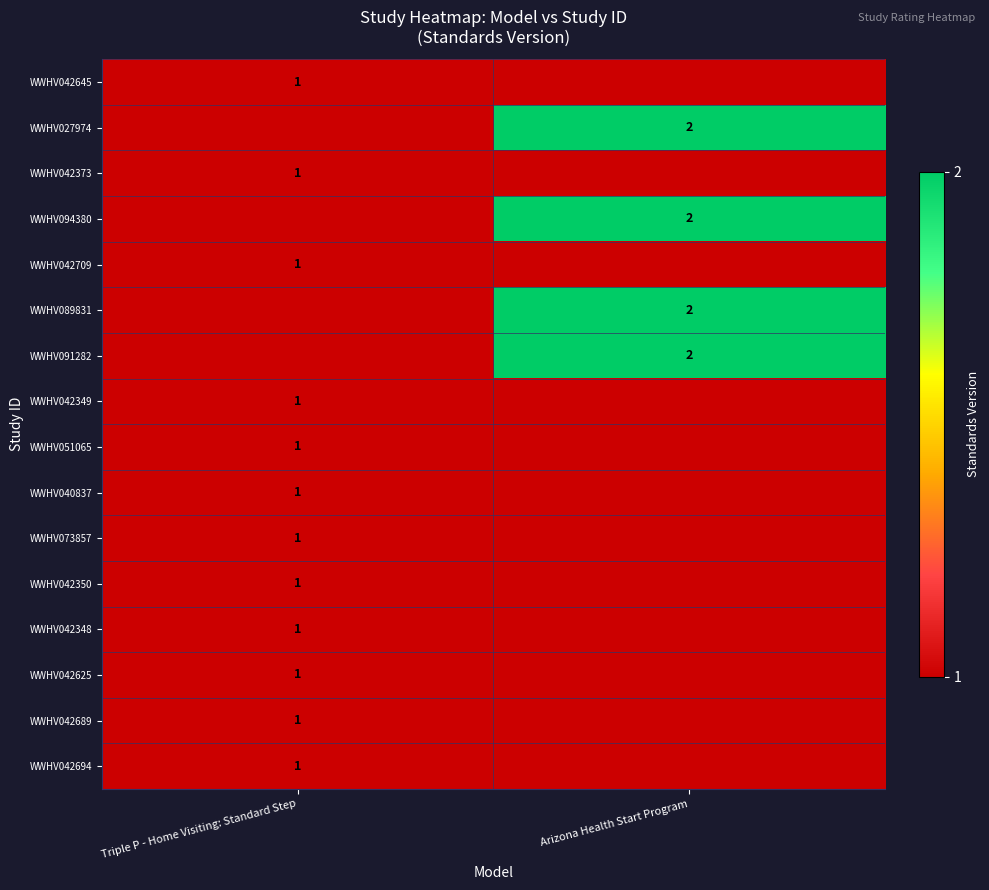

The value of WWHV091282 at Arizona Health Start Program is 3. True or false?

False